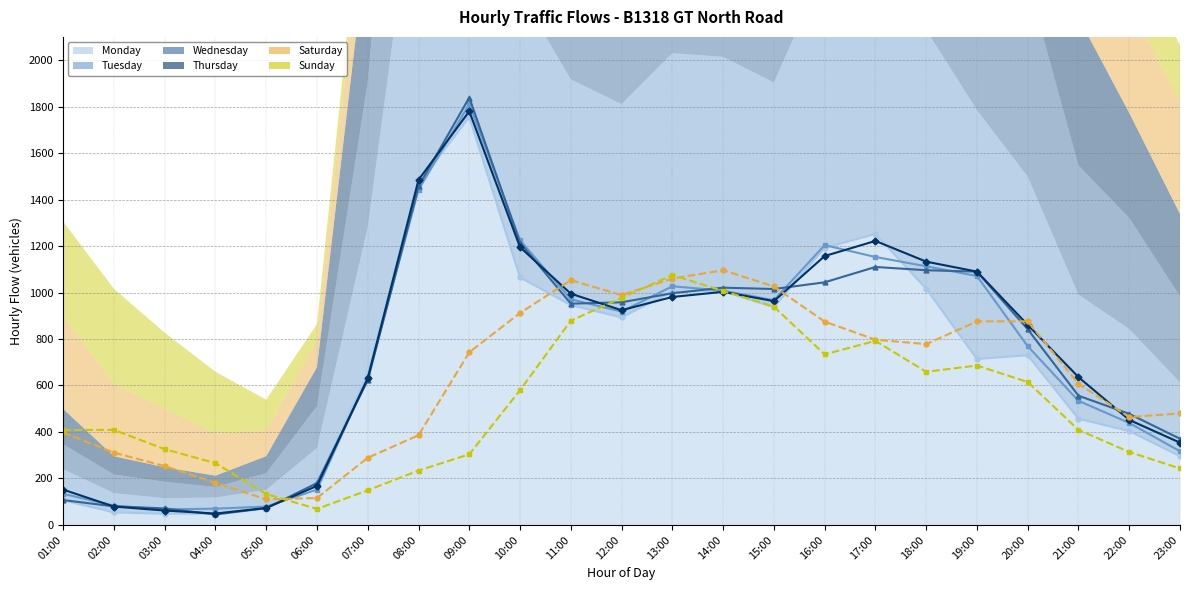

What position from the left is 16:00?

16